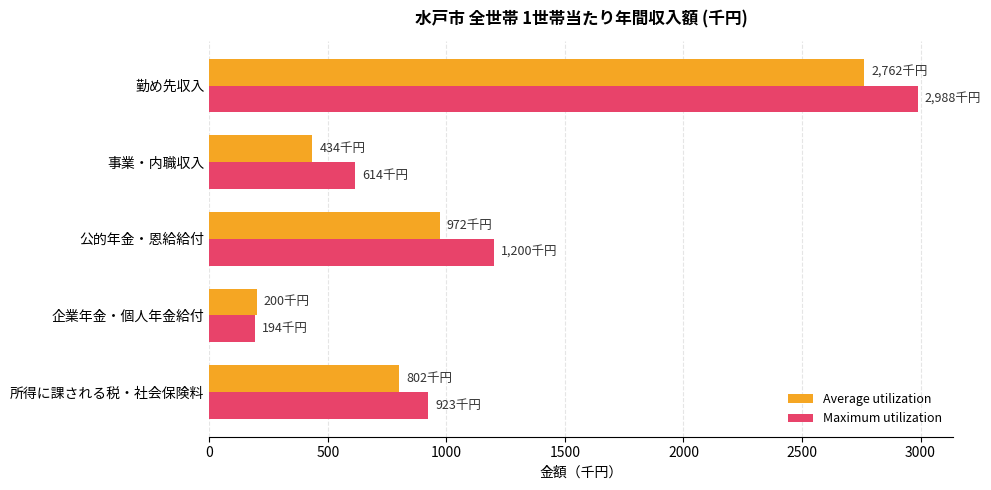

What is the difference between the highest and lowest values at 所得に課される税・社会保険料?

121